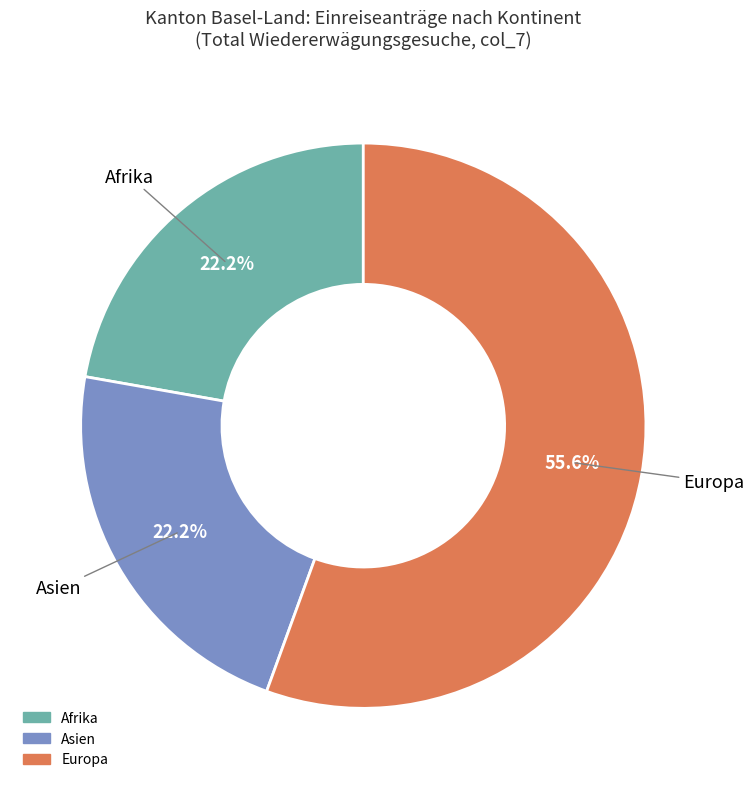

Which category accounts for the majority?

Europa